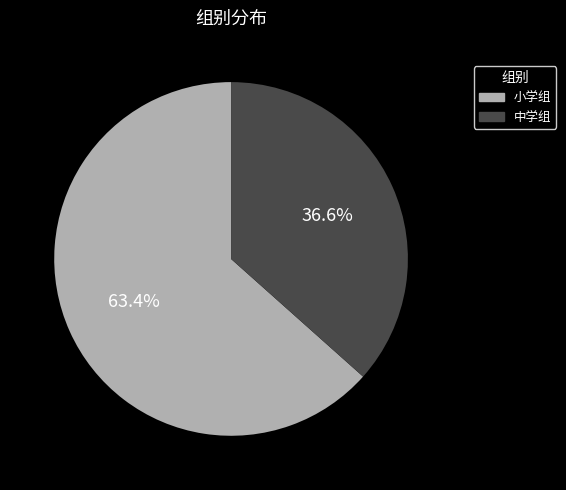

Rank the categories by value from highest to lowest.

小学组, 中学组